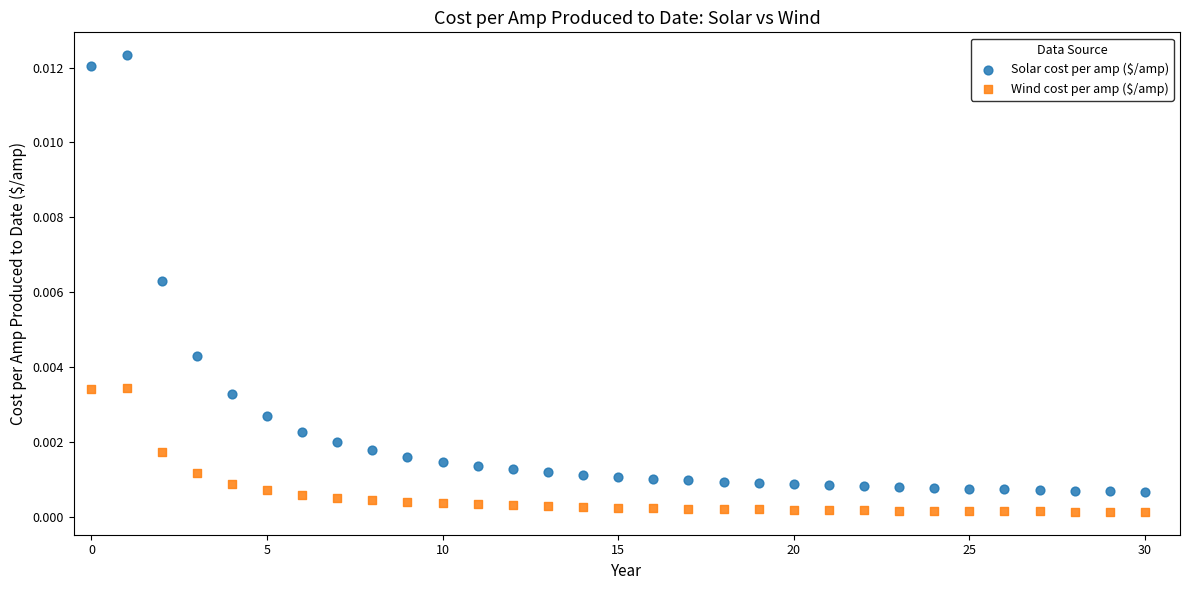

Which series has the largest Y range (max minus min)?

Solar cost per amp ($/amp)